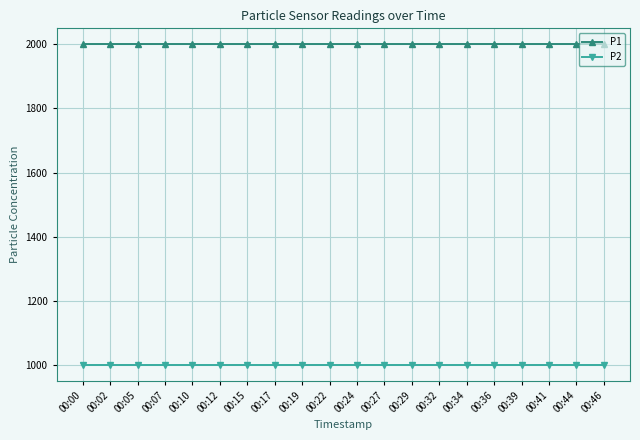

True or false: P1 and P2 intersect in this chart.

False